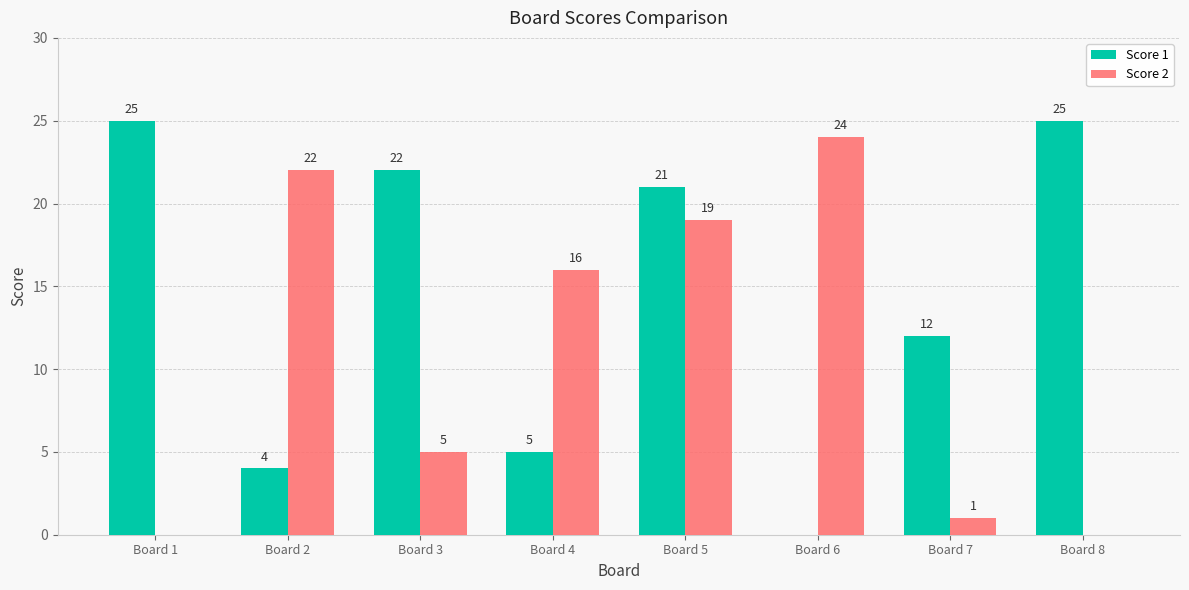

Reading left to right, what are all the values shown in this chart?

Score 1: Board 1=25	Board 2=4	Board 3=22	Board 4=5	Board 5=21	Board 6=0	Board 7=12	Board 8=25
Score 2: Board 1=0	Board 2=22	Board 3=5	Board 4=16	Board 5=19	Board 6=24	Board 7=1	Board 8=0